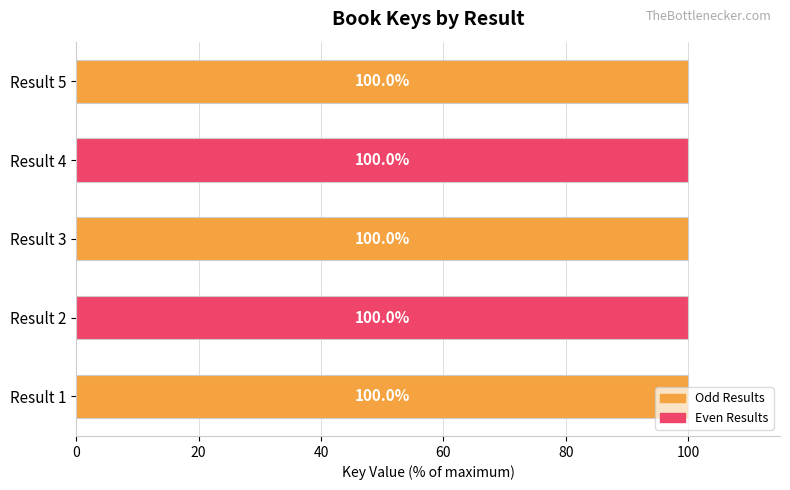

What is the sum of the values at Result 2 and Result 1?

200.0